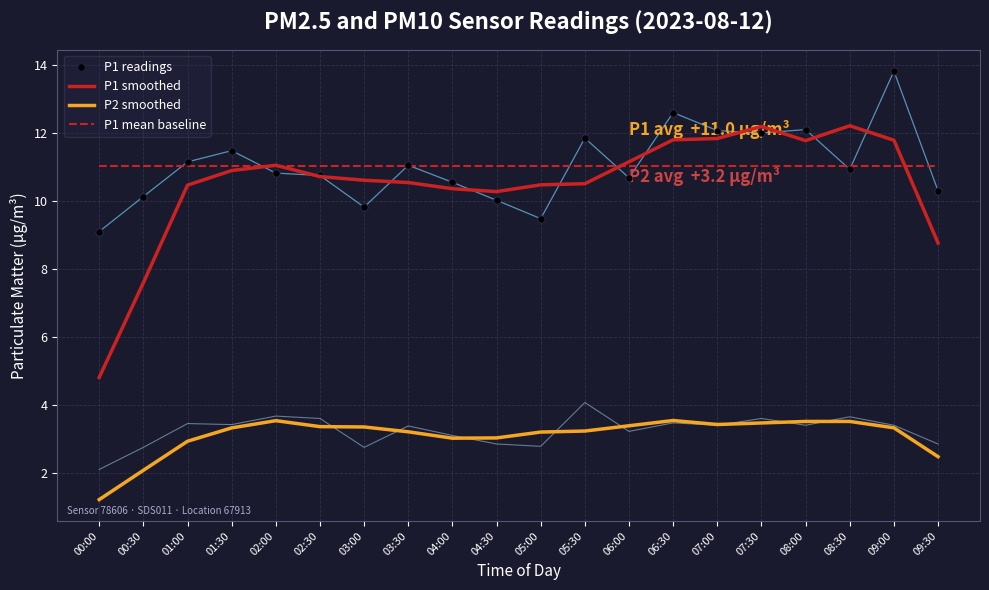

What is the maximum value shown in the chart?

13.8